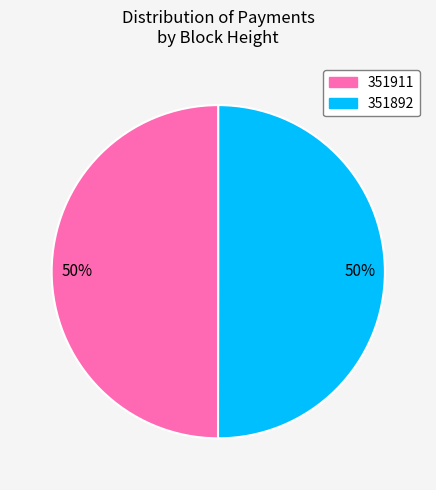

To the nearest percent, what portion does 351892 represent?

50%